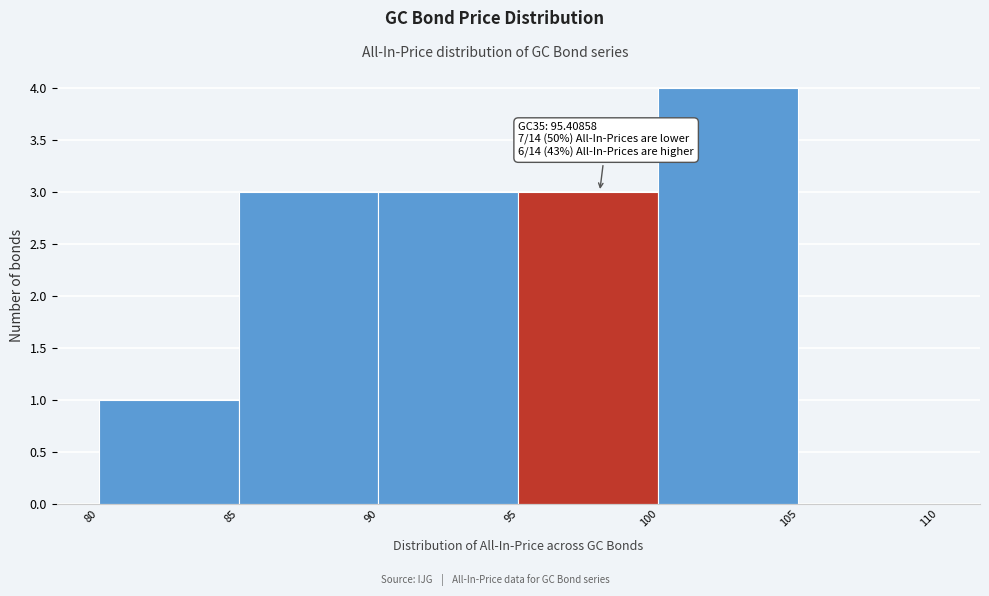

Which range on the x-axis has the tallest bar?

100 to 105